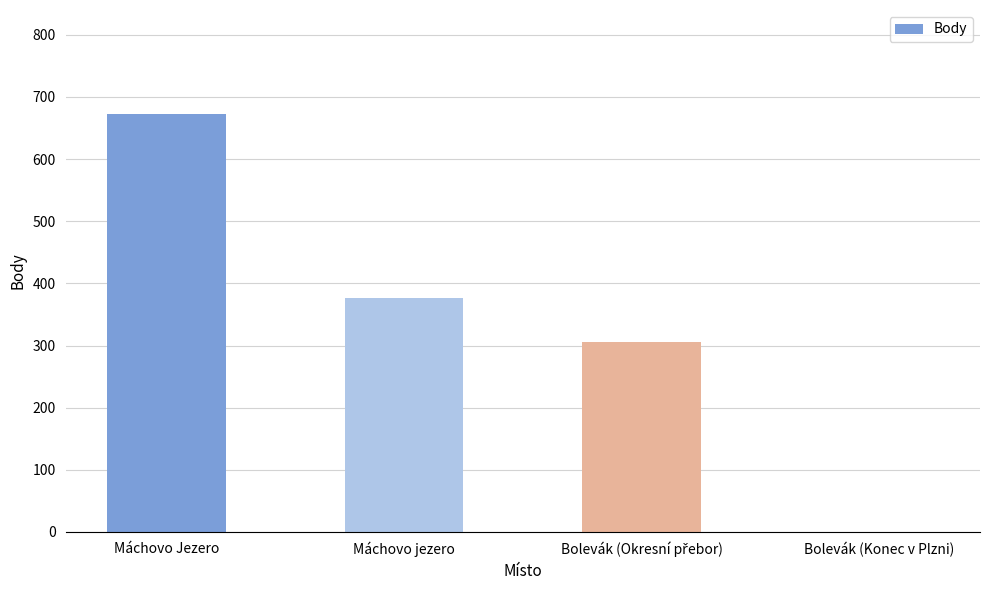

What is the sum of all values?

1353